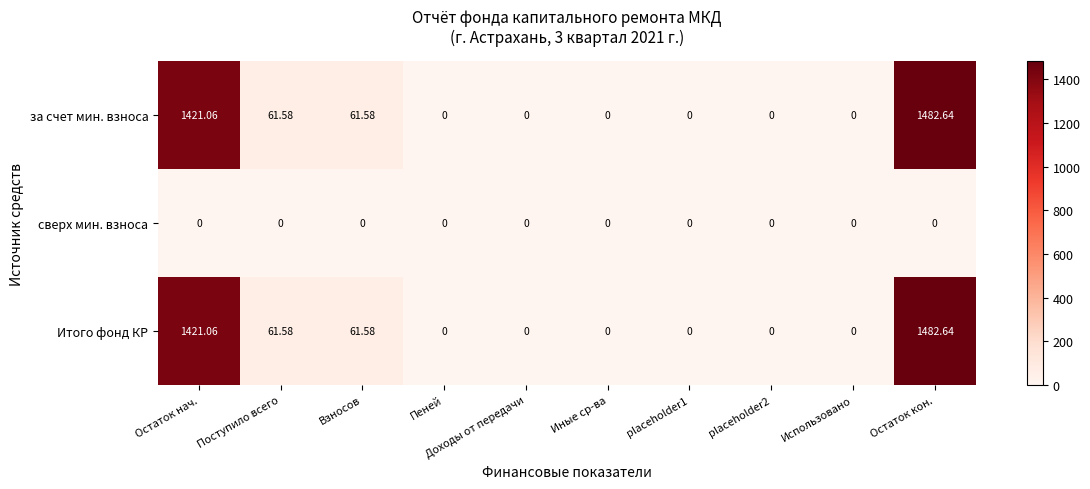

Which category has the highest value in the Итого фонд КР series?

Остаток кон.